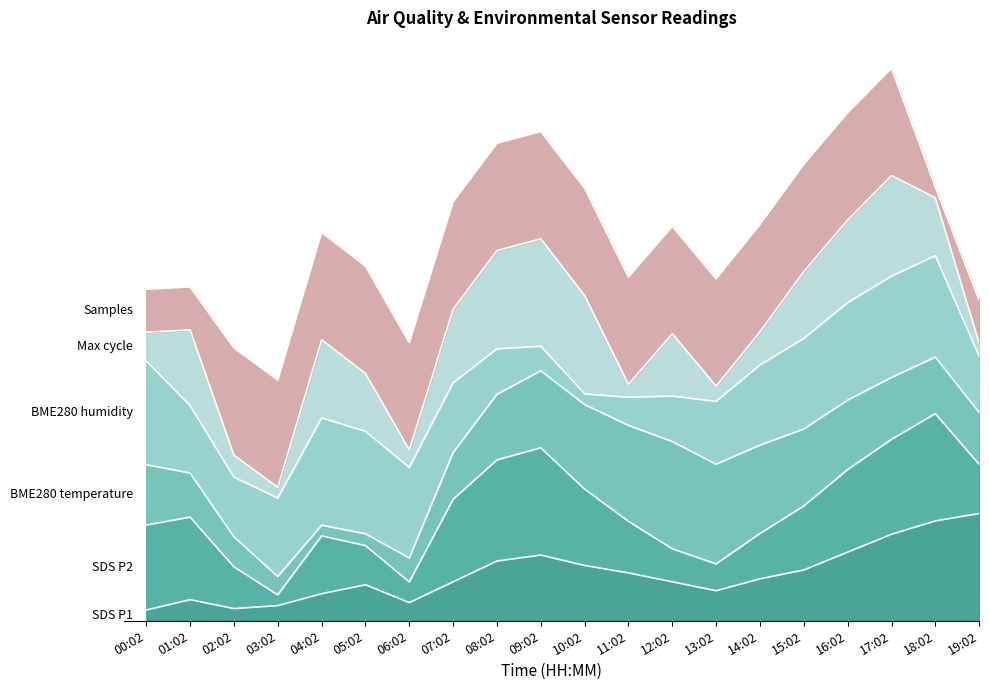

What is the value of the SDS_P2 point at the 3rd from the left?

4.5